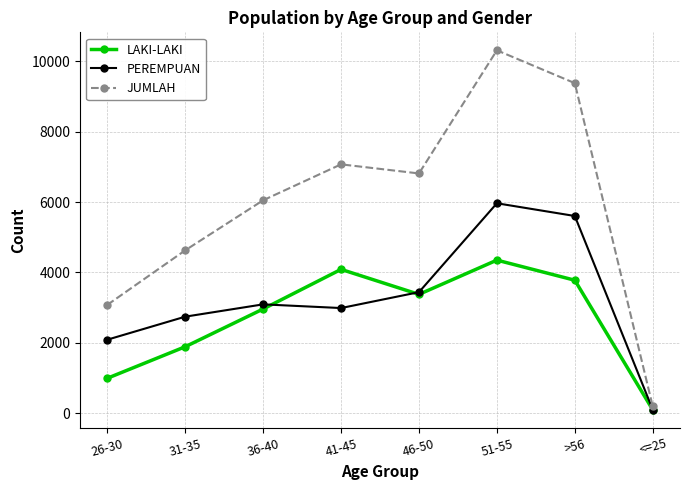

What is the sum of the LAKI-LAKI values at 41-45 and 31-35?

5974